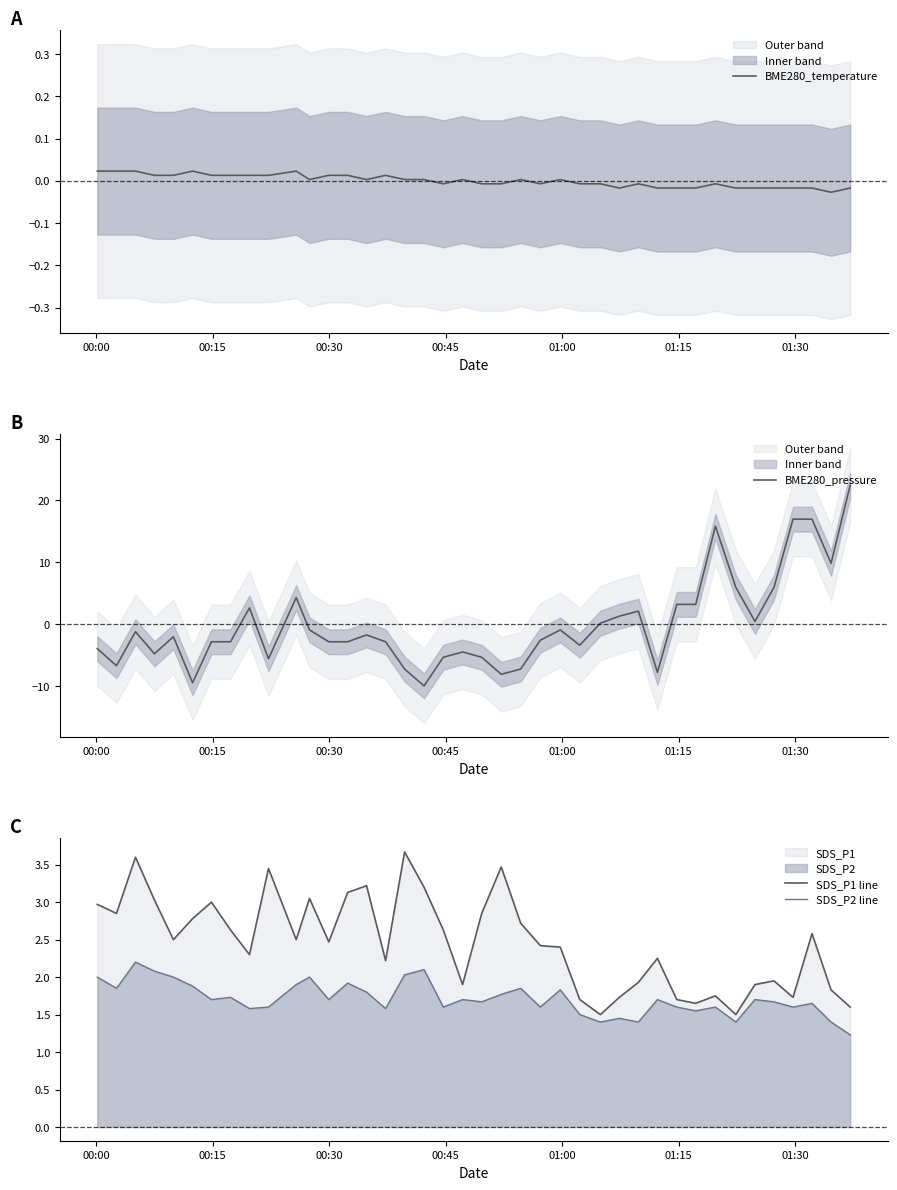

At how many categories does at least one series exceed 3?

19